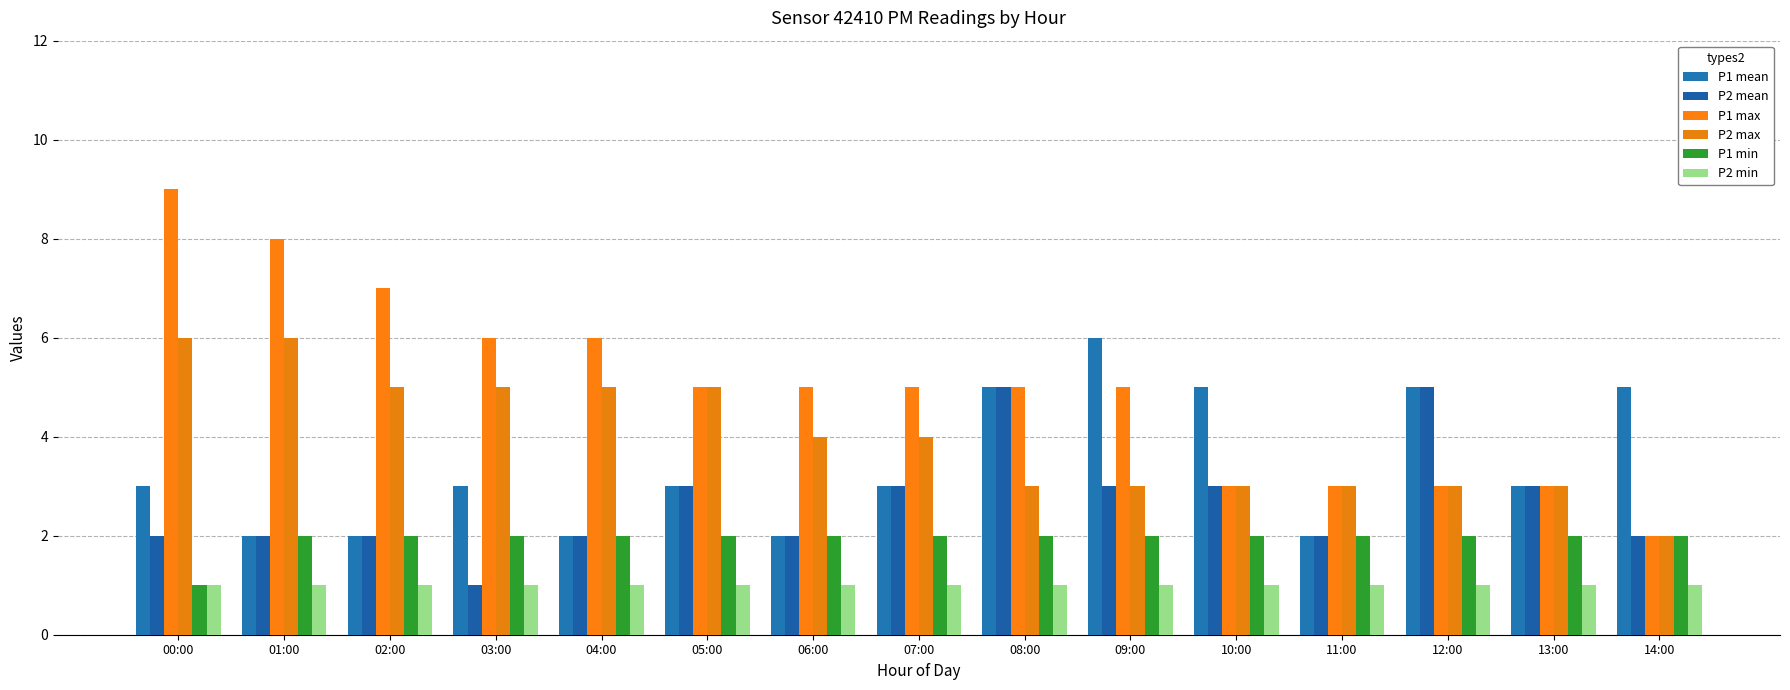

Rank the series by their average value, from lowest to highest.

P2 min, P1 min, P2 mean, P1 mean, P2 max, P1 max